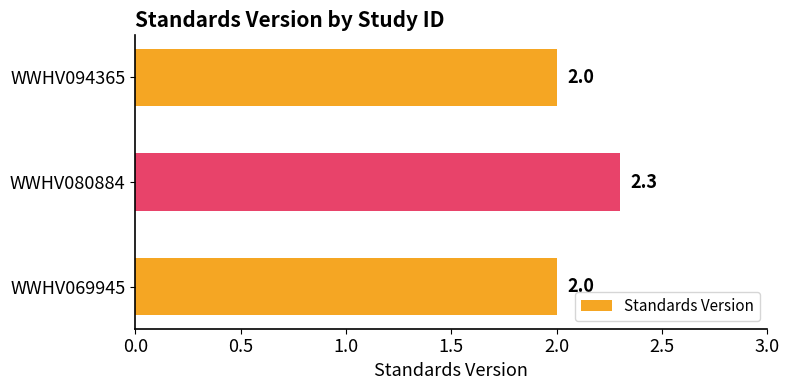

Reading top to bottom, transcribe all the data shown in this chart.

WWHV094365=2.0	WWHV080884=2.3	WWHV069945=2.0